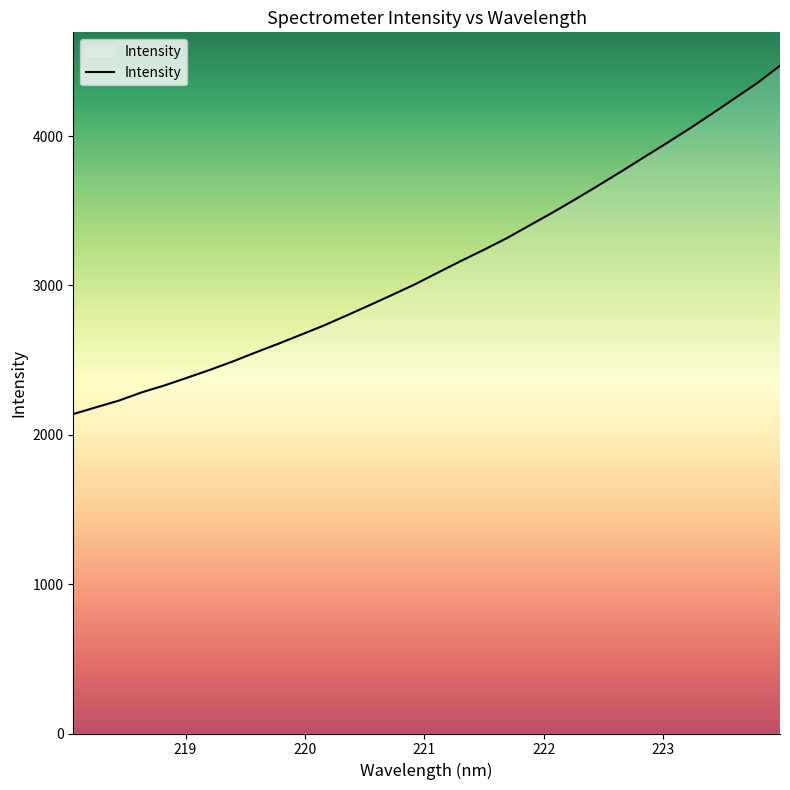

What is the maximum value shown in the chart?

4471.6